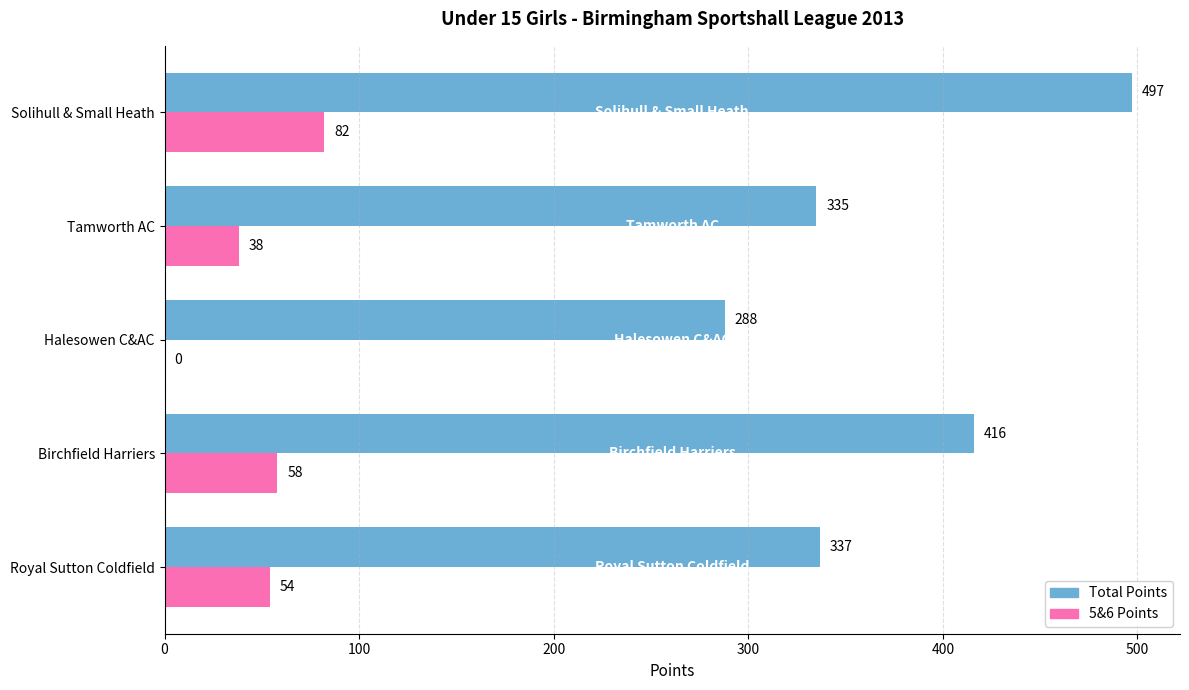

Which series has the largest total across all categories?

Total Points